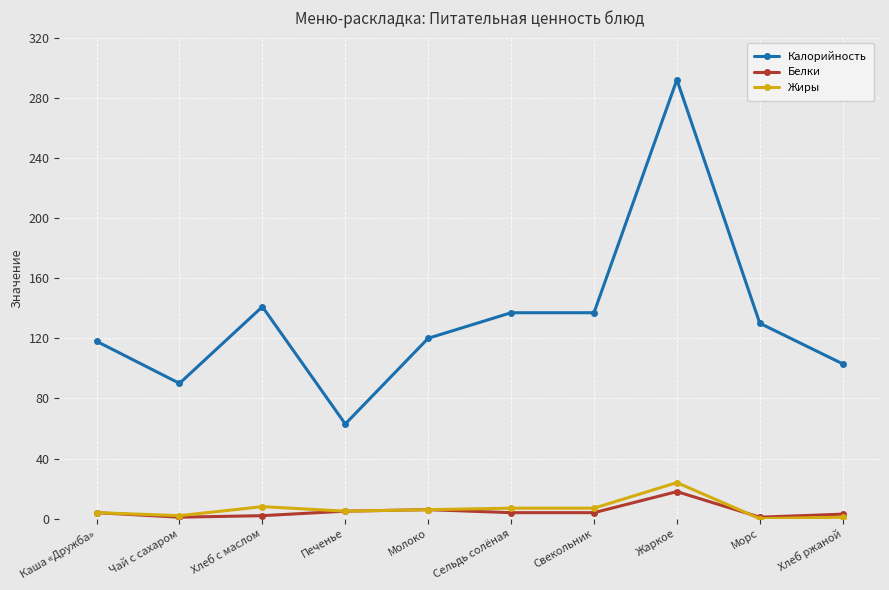

What are all the series names shown in the legend?

Калорийность, Белки, Жиры